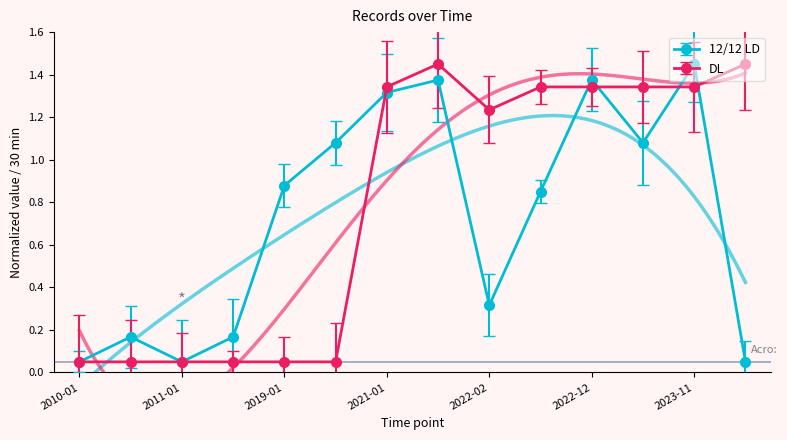

What is the minimum value shown in the chart?

0.1